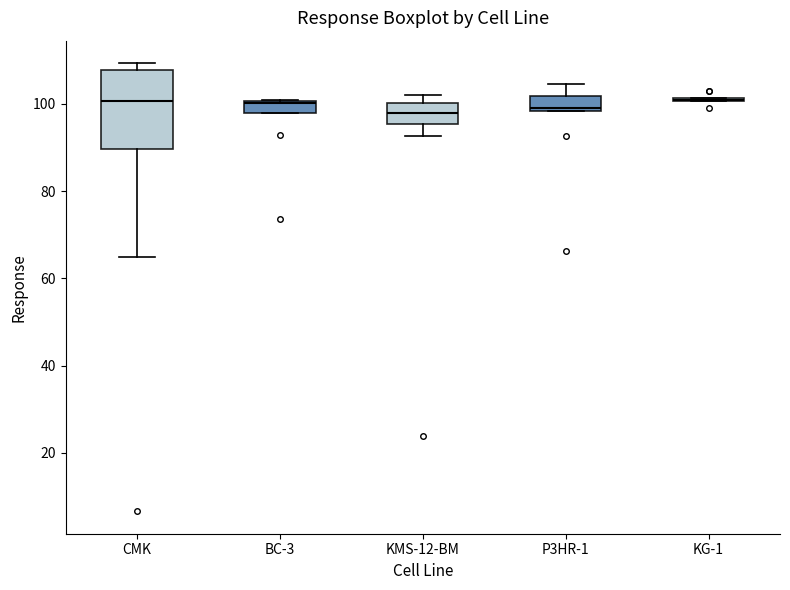

Comparing the boxes themselves (not the whiskers), which one is the tallest?

CMK